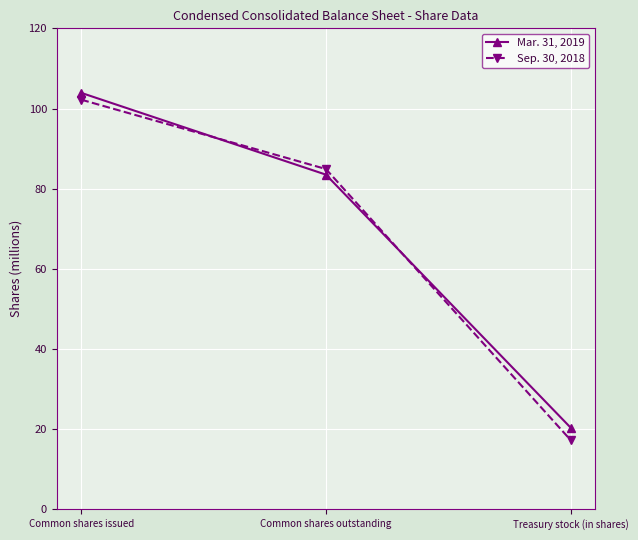

At which category does the chart reach its minimum across all series?

Treasury stock (in shares)